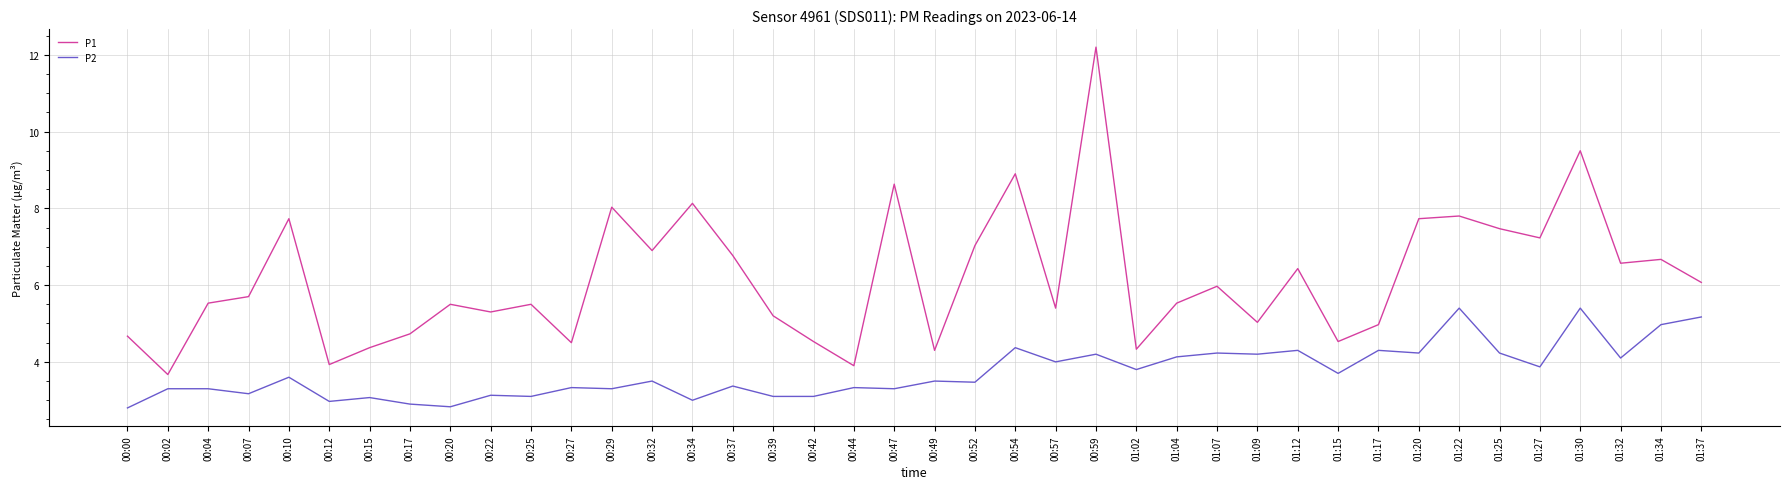

What is the difference between the P1 values at 01:30 and 00:15?

5.1